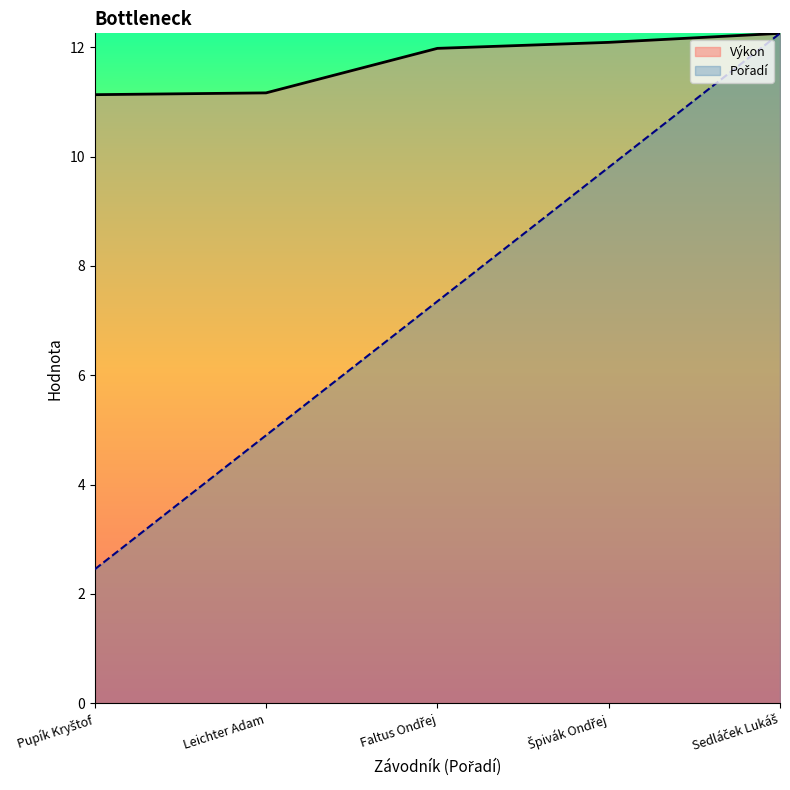

What is the average value of the Pořadí series?

7.4